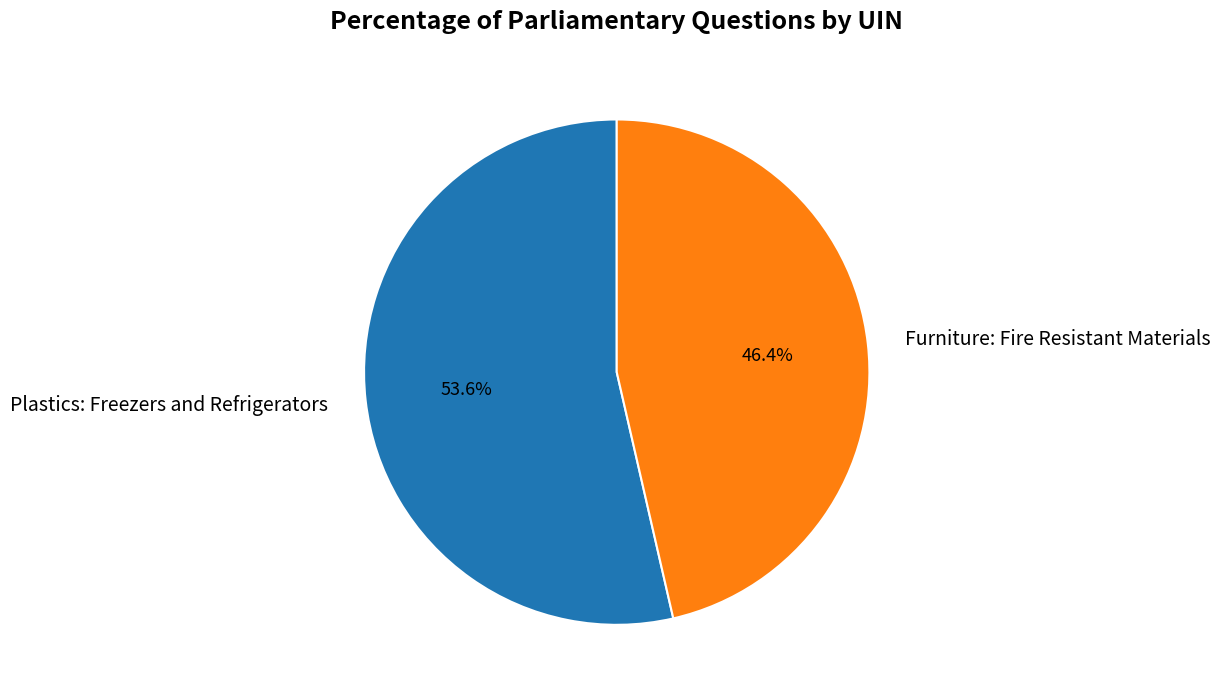

To the nearest percent, what is the average slice percentage?

50%